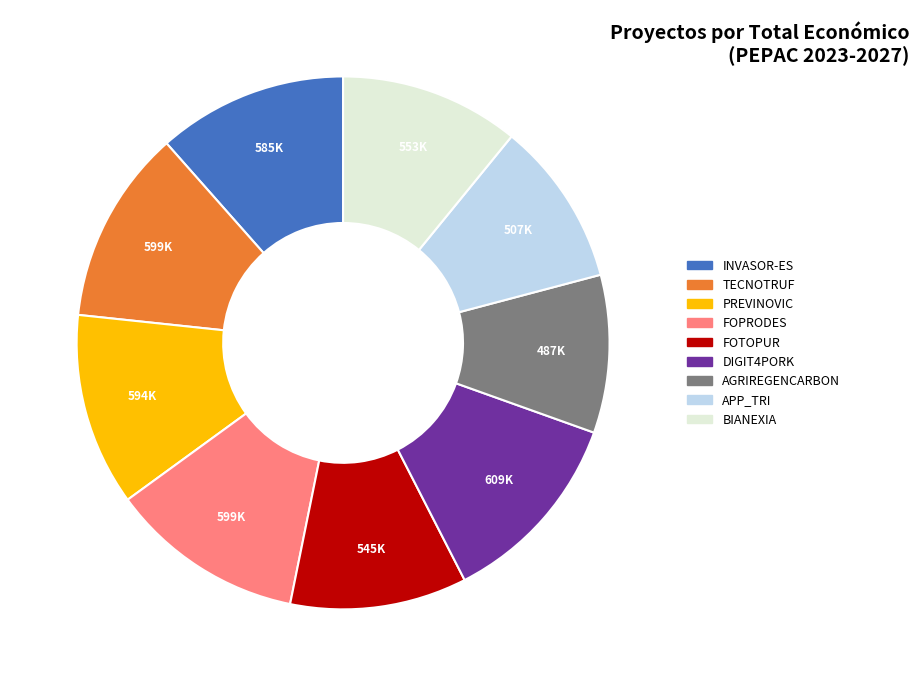

Is the sum of BIANEXIA and AGRIREGENCARBON greater than half?

No